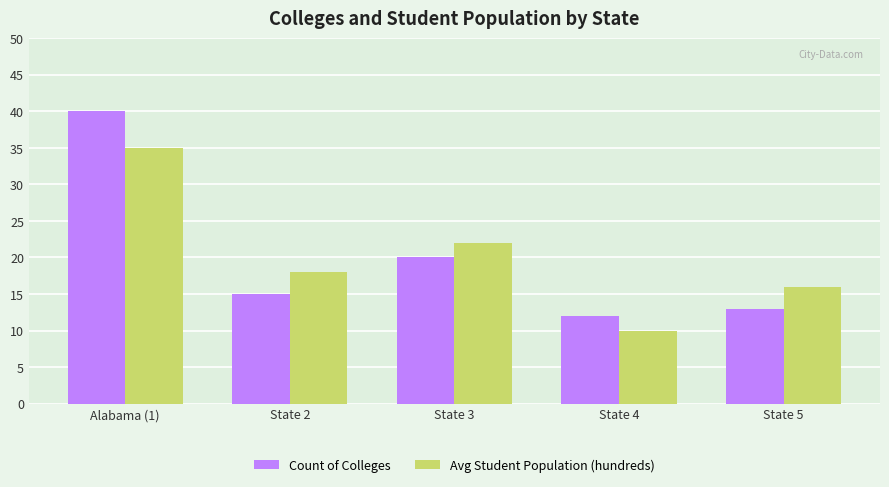

Reading right to left, transcribe all the data shown in this chart.

Count of Colleges: State 5=13	State 4=12	State 3=20	State 2=15	Alabama (1)=40
Avg Student Population (hundreds): State 5=16	State 4=10	State 3=22	State 2=18	Alabama (1)=35